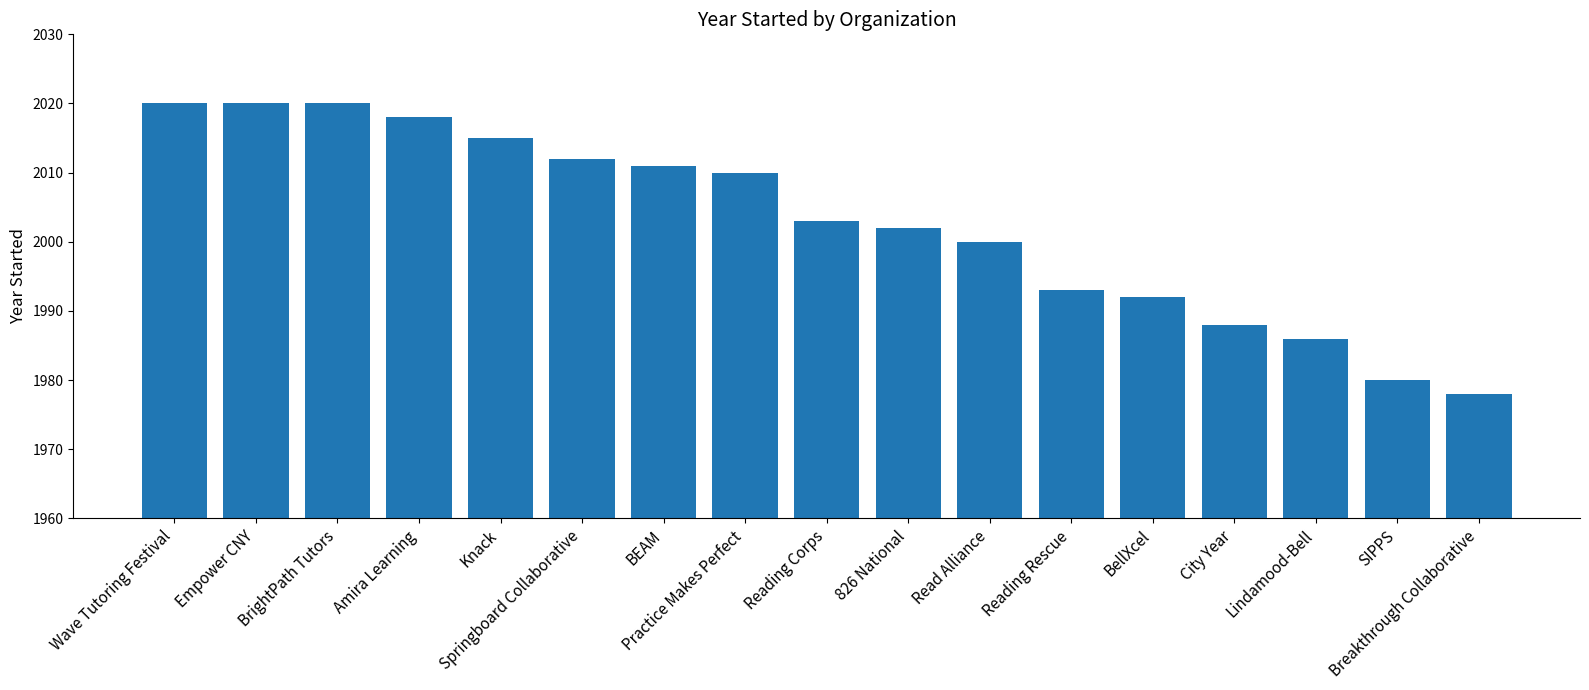

Reading left to right, list all the values displayed in this chart.

Wave Tutoring Festival=2020	Empower CNY=2020	BrightPath Tutors=2020	Amira Learning=2018	Knack=2015	Springboard Collaborative=2012	BEAM=2011	Practice Makes Perfect=2010	Reading Corps=2003	826 National=2002	Read Alliance=2000	Reading Rescue=1993	BellXcel=1992	City Year=1988	Lindamood-Bell=1986	SIPPS=1980	Breakthrough Collaborative=1978